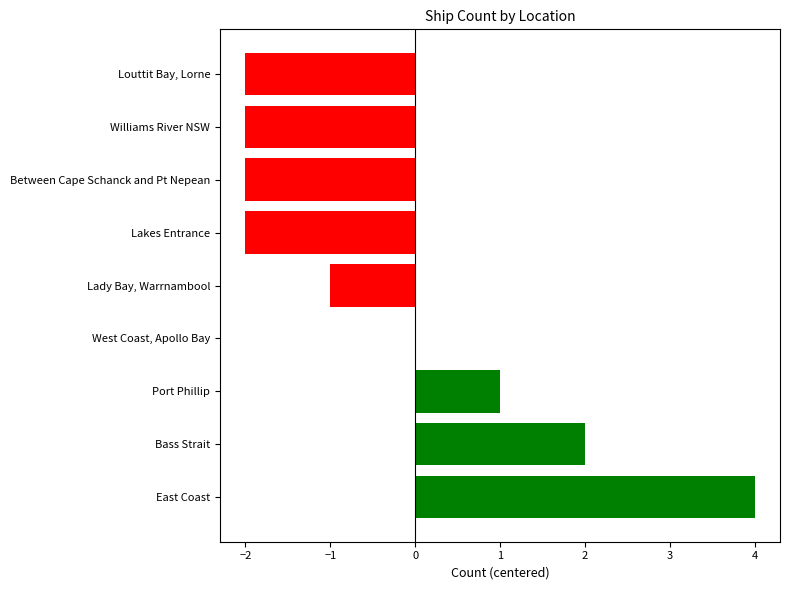

What is the maximum value shown in the chart?

4